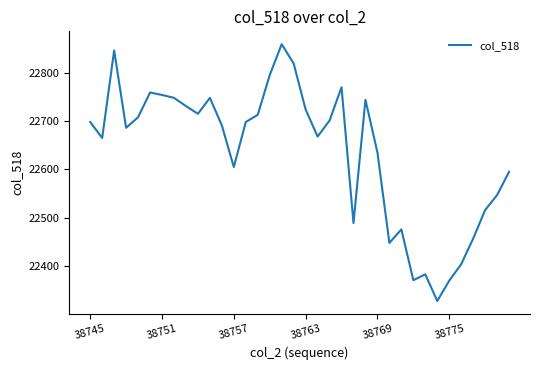

What is the difference between the maximum and minimum values?

531